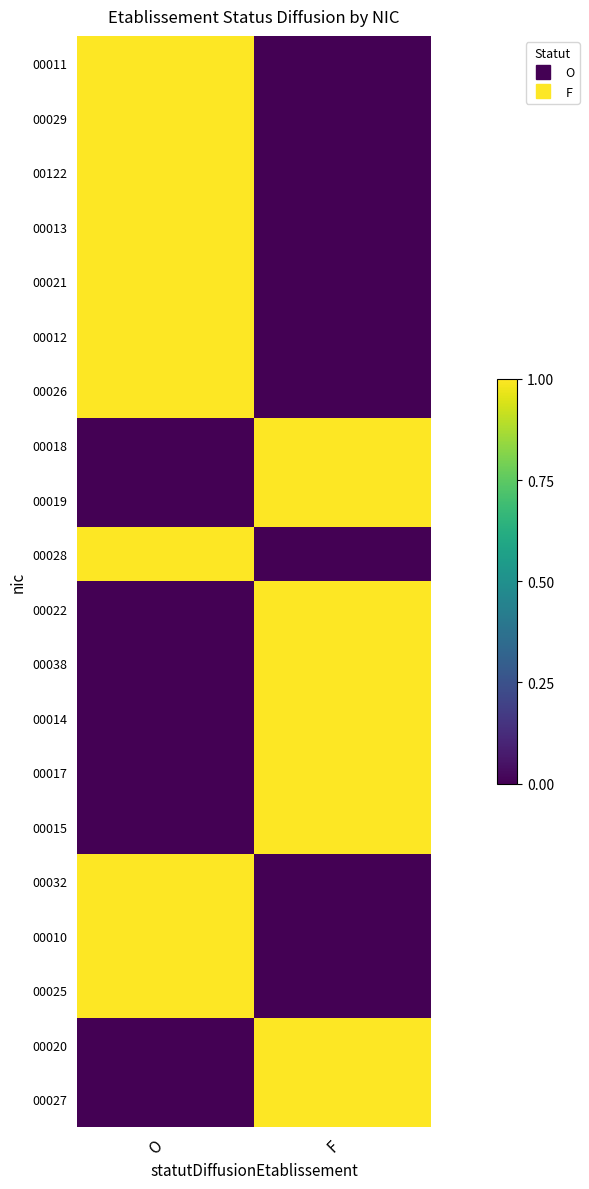

Reading left to right, extract all data points from this chart.

00011: O=1	F=0
00029: O=1	F=0
00122: O=1	F=0
00013: O=1	F=0
00021: O=1	F=0
00012: O=1	F=0
00026: O=1	F=0
00018: O=0	F=1
00019: O=0	F=1
00028: O=1	F=0
00022: O=0	F=1
00038: O=0	F=1
00014: O=0	F=1
00017: O=0	F=1
00015: O=0	F=1
00032: O=1	F=0
00010: O=1	F=0
00025: O=1	F=0
00020: O=0	F=1
00027: O=0	F=1